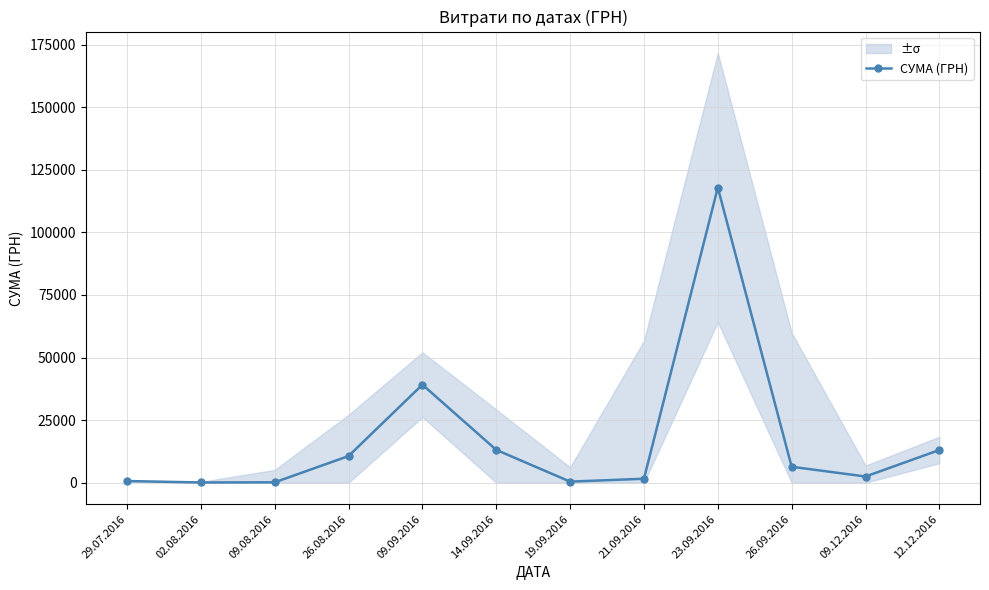

What is the label of the 10th point from the left?

26.09.2016